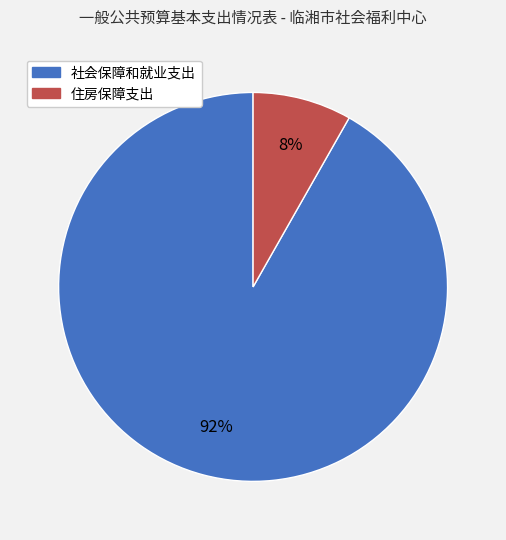

How many slices are in this pie chart?

2